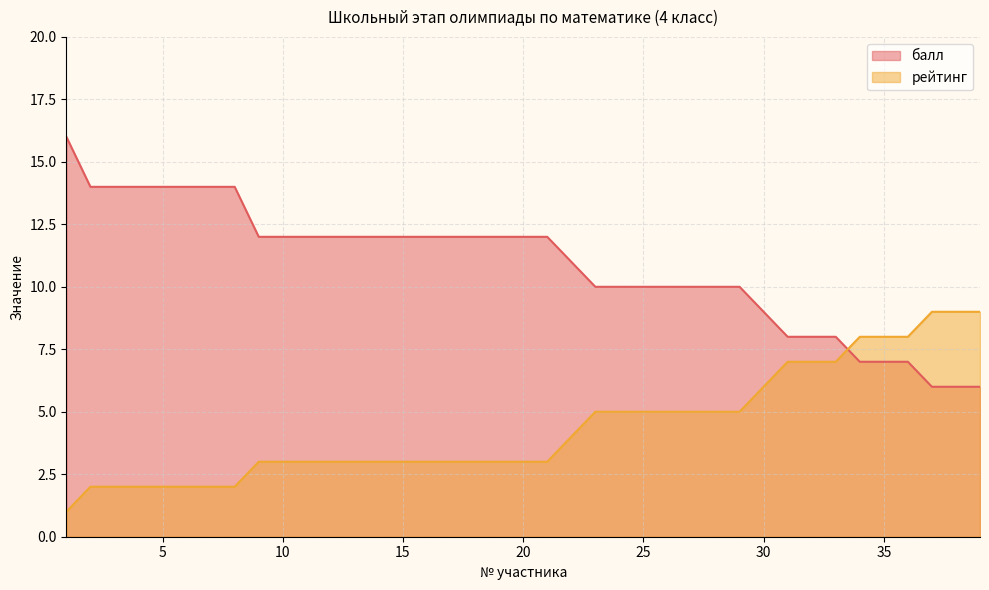

Count the number of categories in the chart.

39